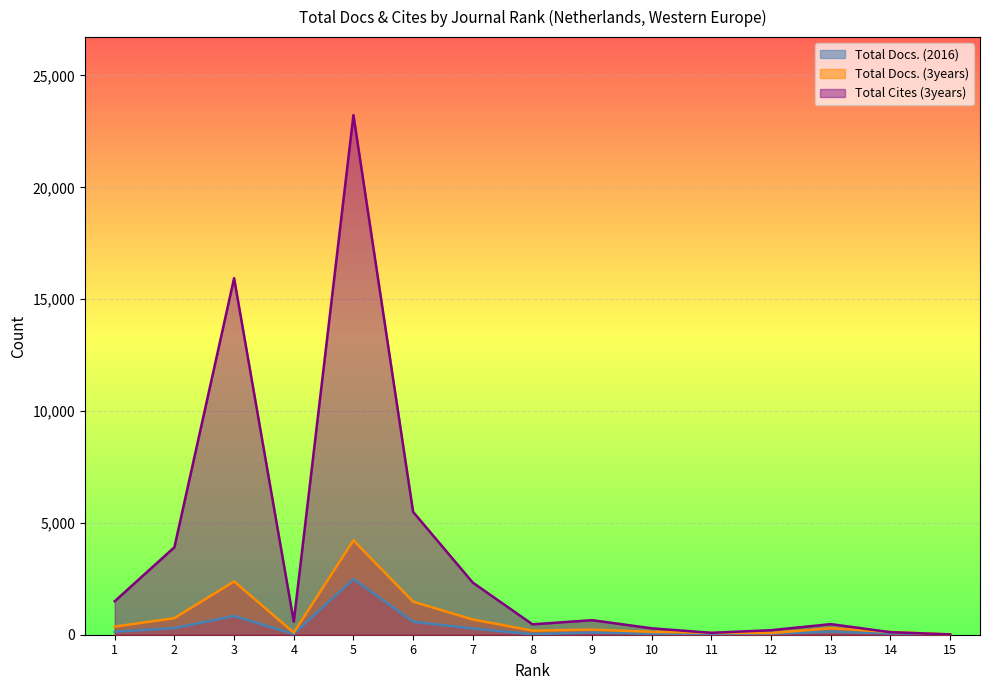

How many lines are shown in the chart?

3